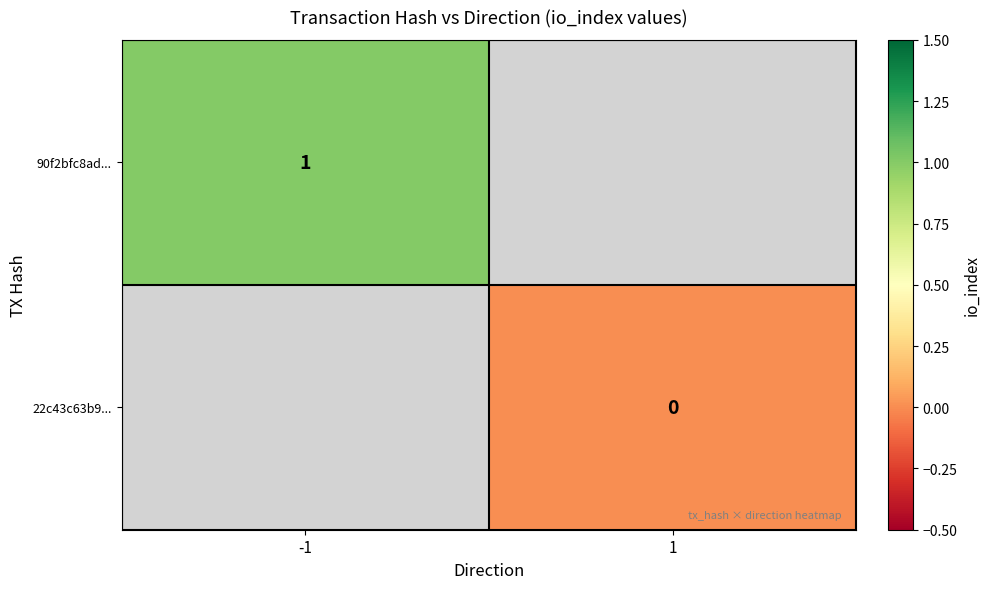

The value of 90f2bfc8ad... at -1 is 0. True or false?

False